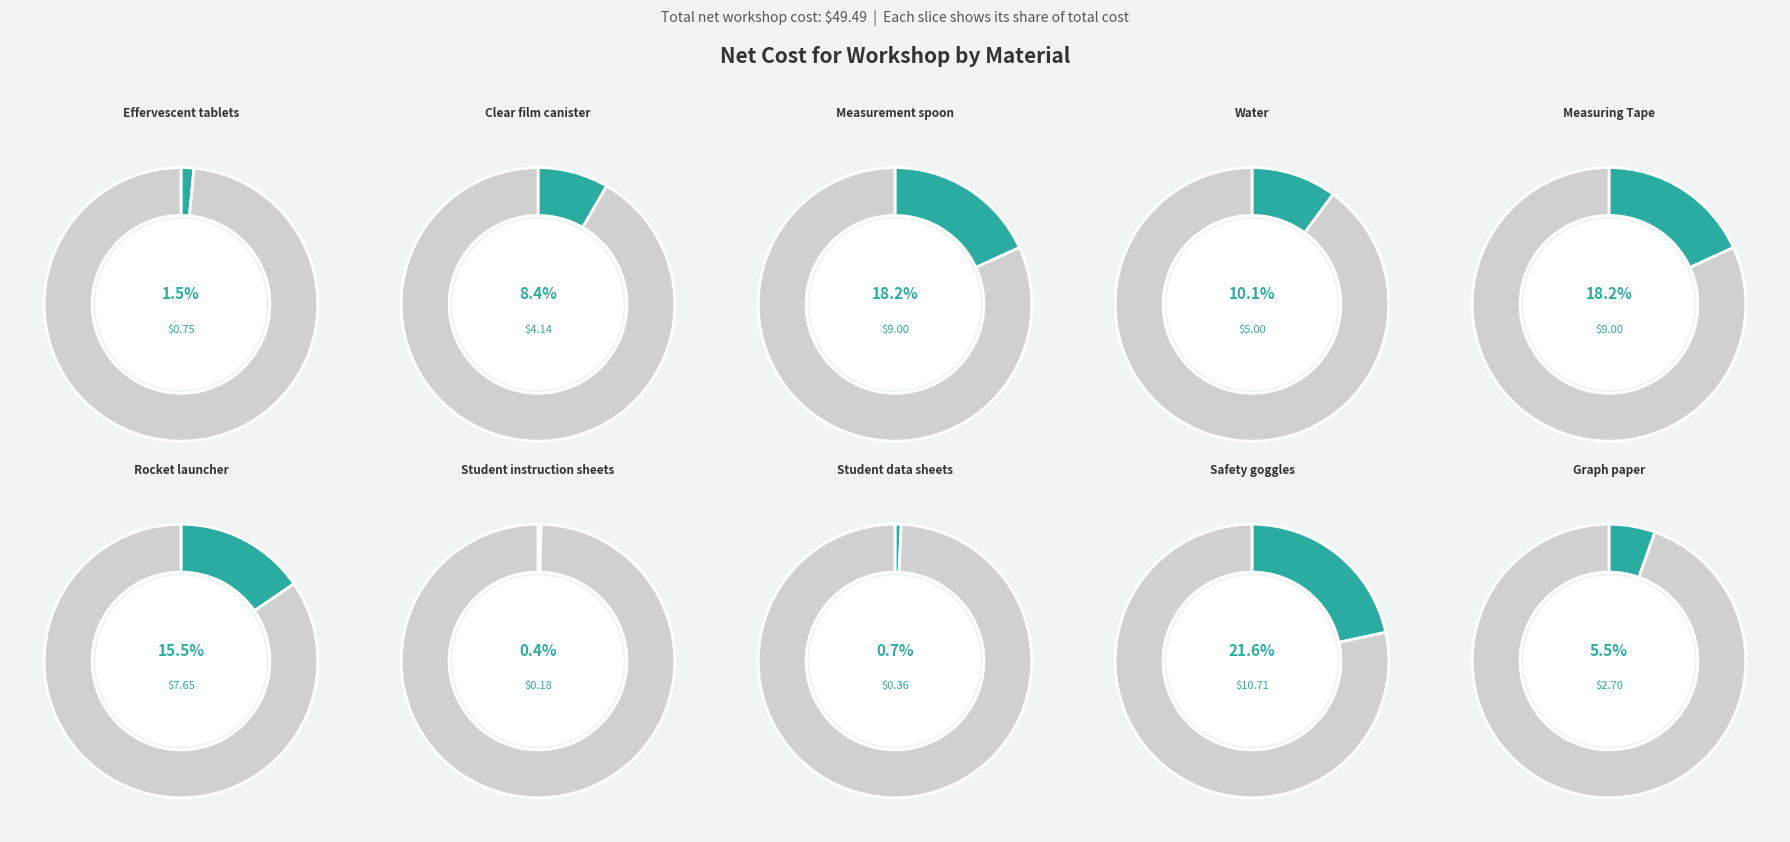

To the nearest percent, what is the average slice percentage?

10%